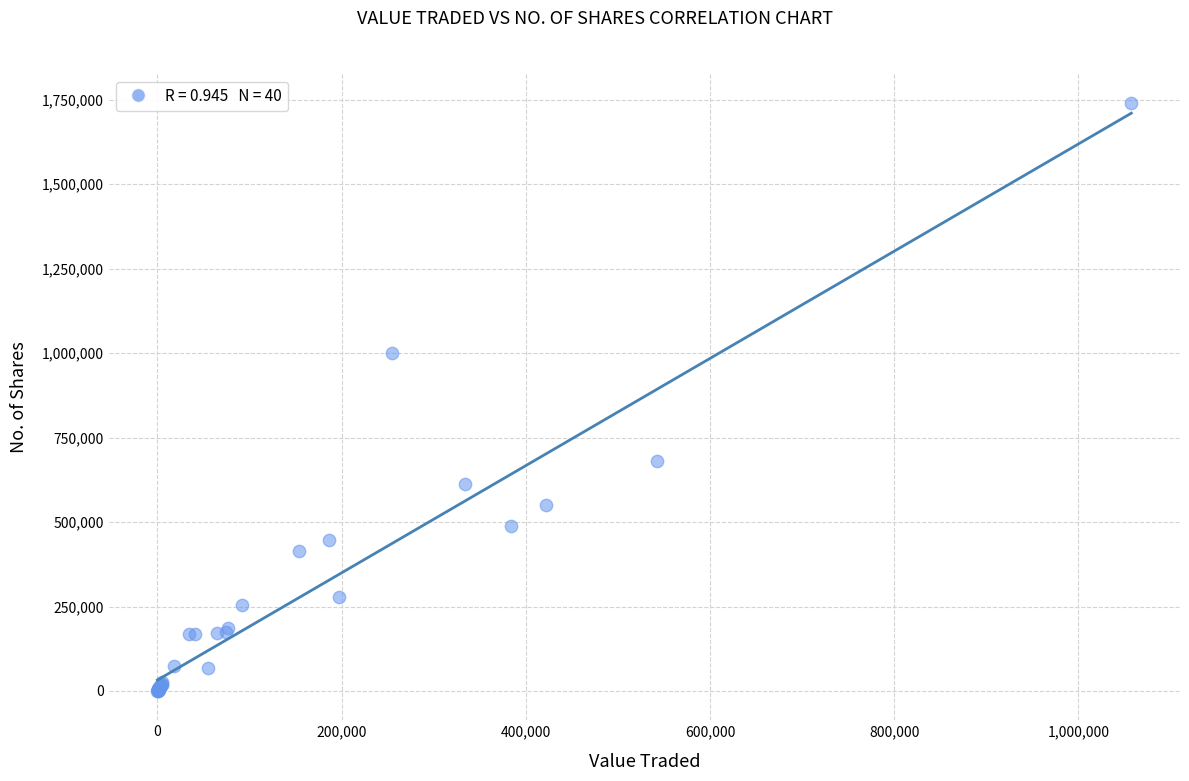

What Y value in the scatter plot is closest to 869889?

1000304